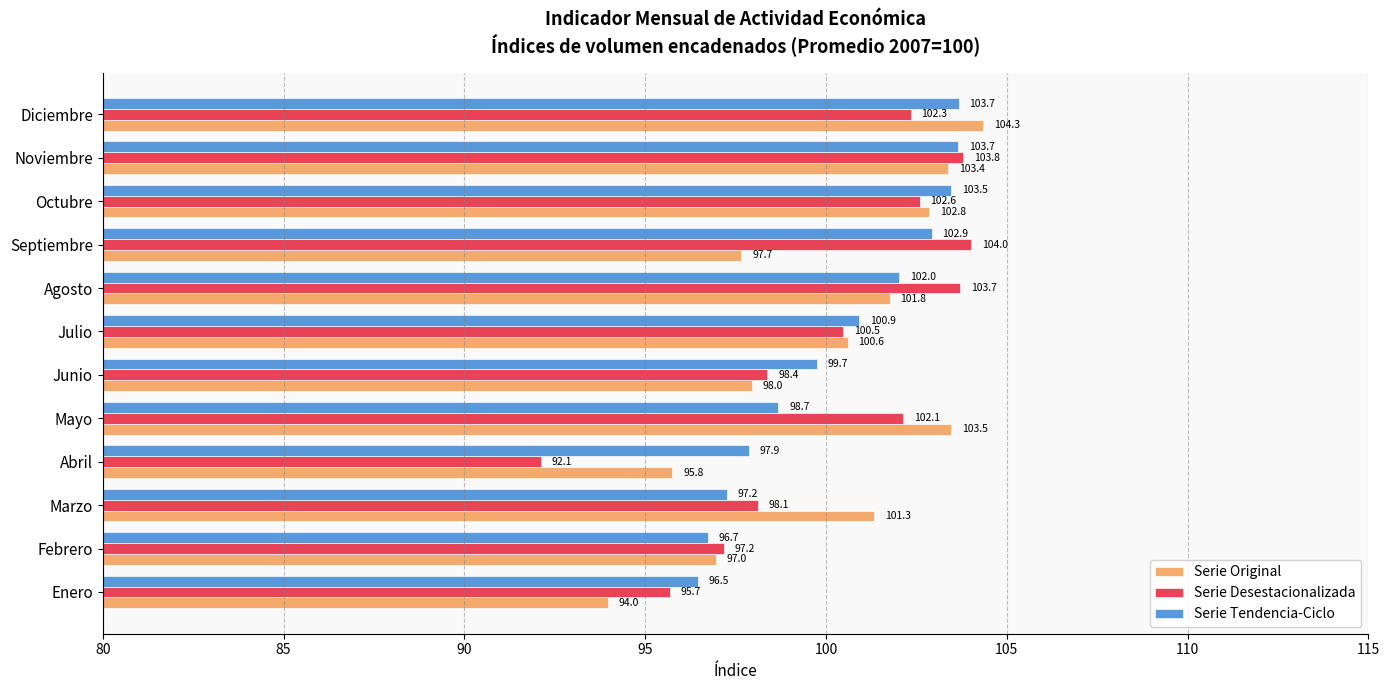

Which series has the largest range (max minus min)?

Serie Desestacionalizada